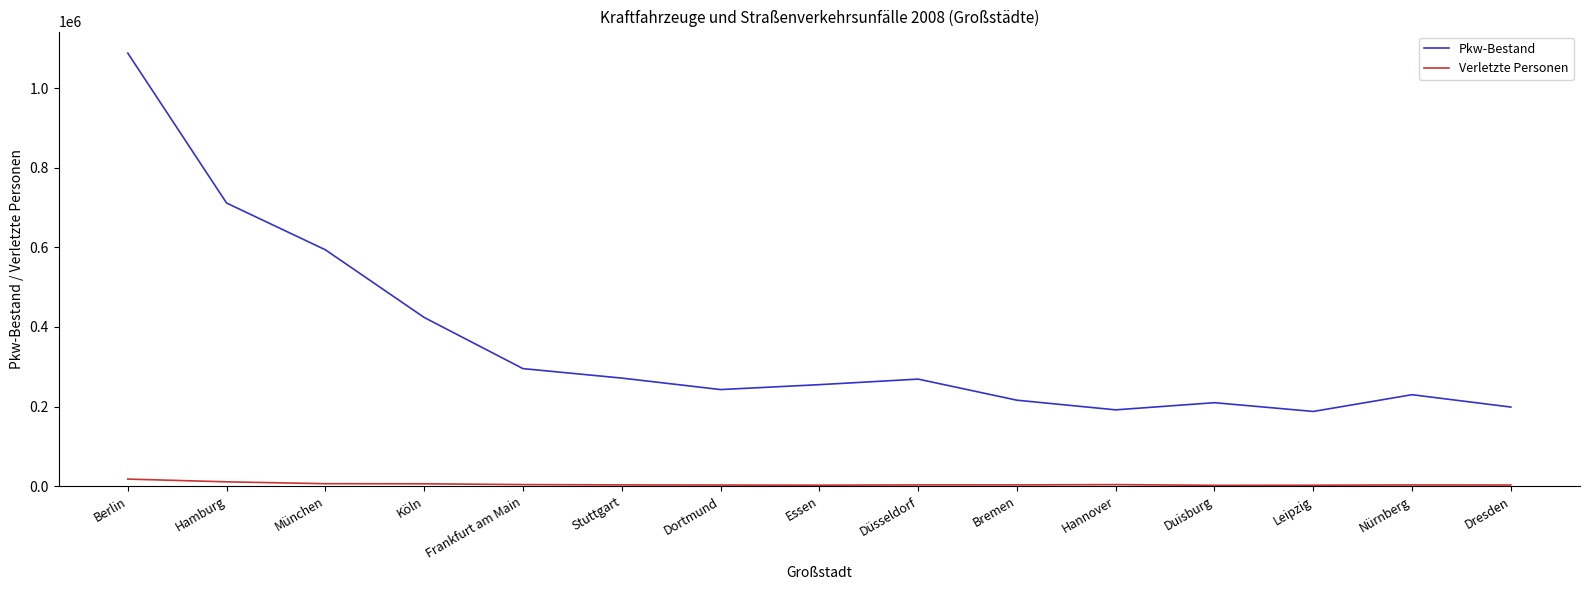

What is the difference between the maximum and minimum values in the Pkw-Bestand series?

900603